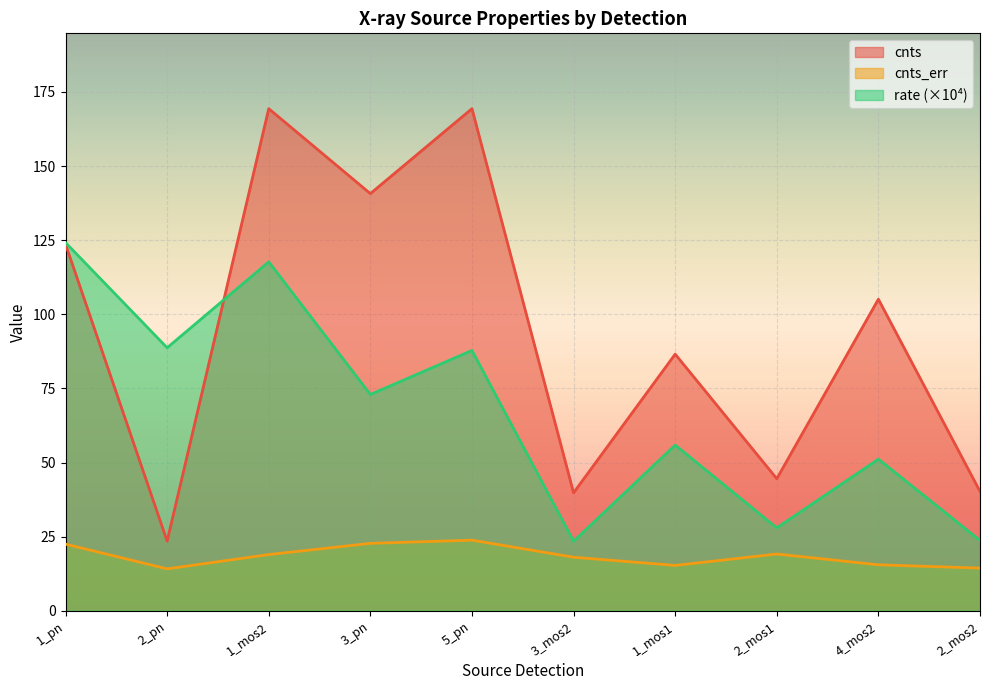

What is the spread (max minus min) of values at 3_pn?

118.0